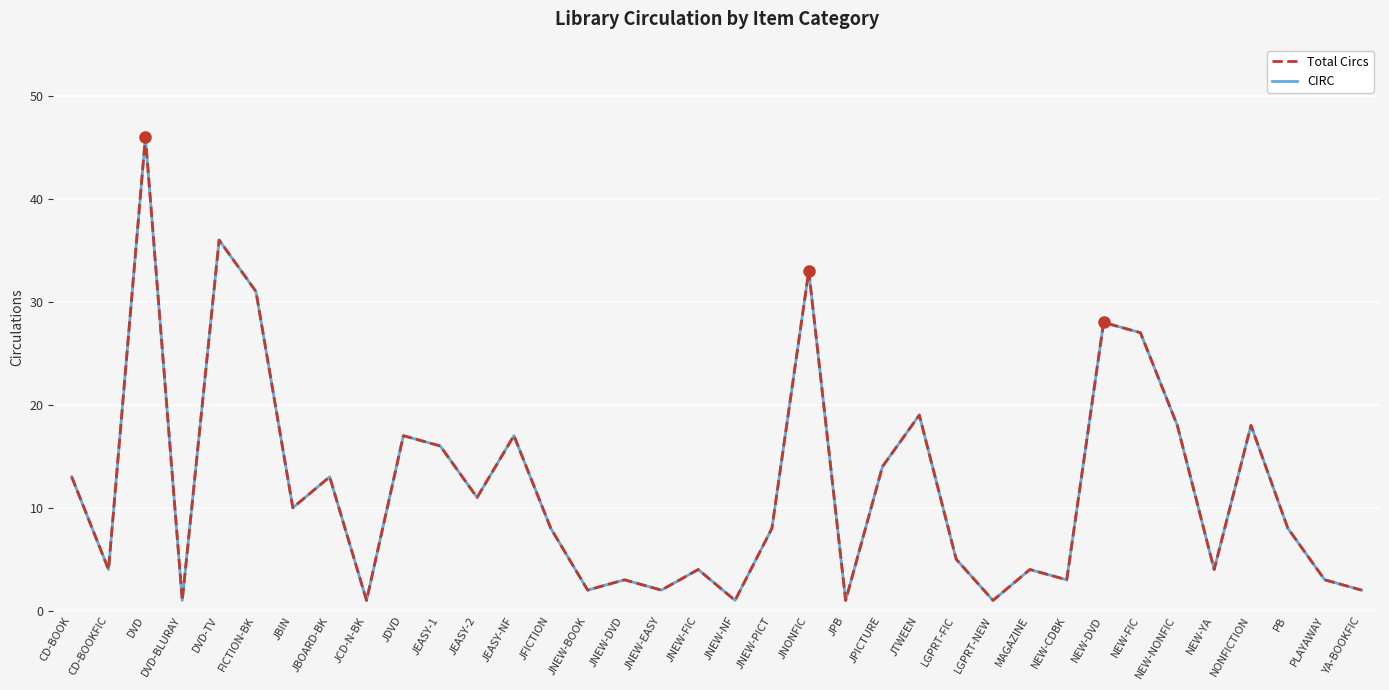

Reading left to right, list all the values displayed in this chart.

CIRC: 13	4	46	1	36	31	10	13	1	17	16	11	17	8	2	3	2	4	1	8	33	1	14	19	5	1	4	3	28	27	18	4	18	8	3	2
Total: 13	4	46	1	36	31	10	13	1	17	16	11	17	8	2	3	2	4	1	8	33	1	14	19	5	1	4	3	28	27	18	4	18	8	3	2